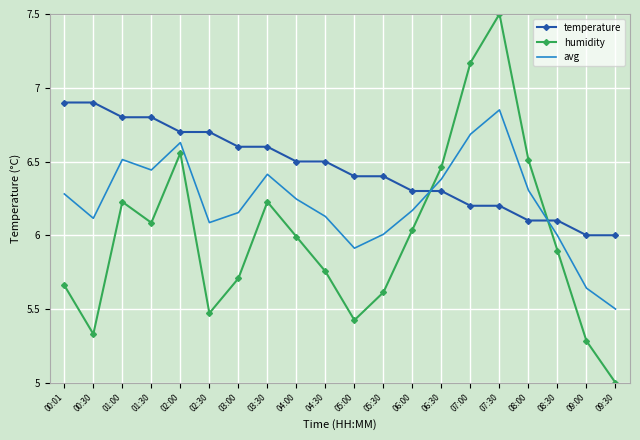

What position from the left is 04:30?

10